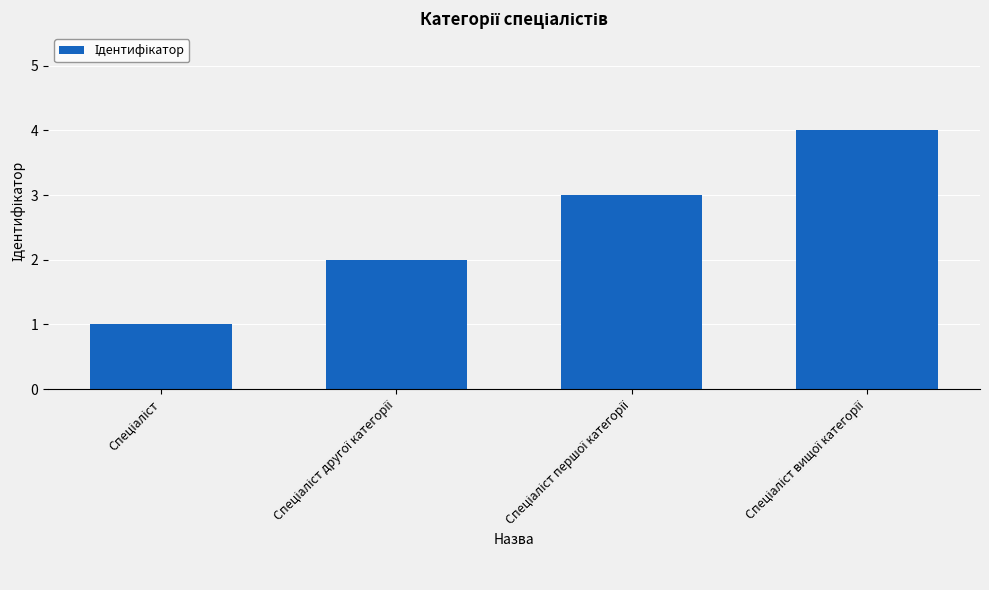

What is the maximum value shown in the chart?

4